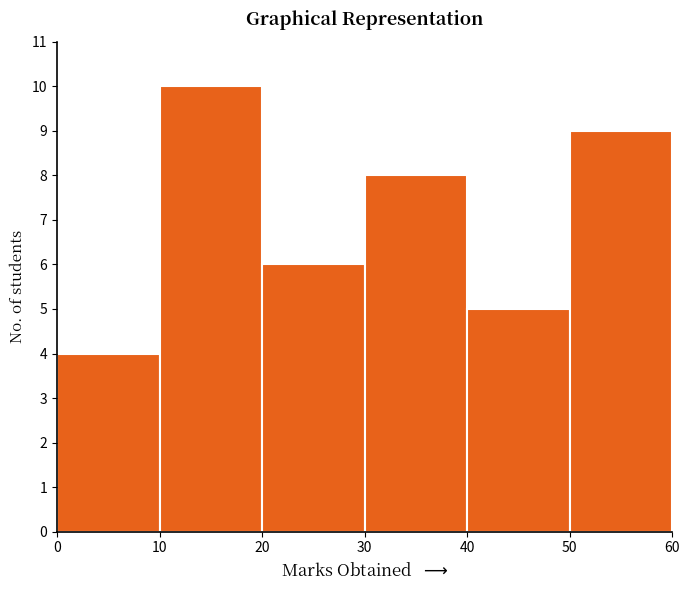

How tall is the bar that spans 40 to 50 on the x-axis? The values are not printed on the chart, so give them approximately, as read against the axis.

5